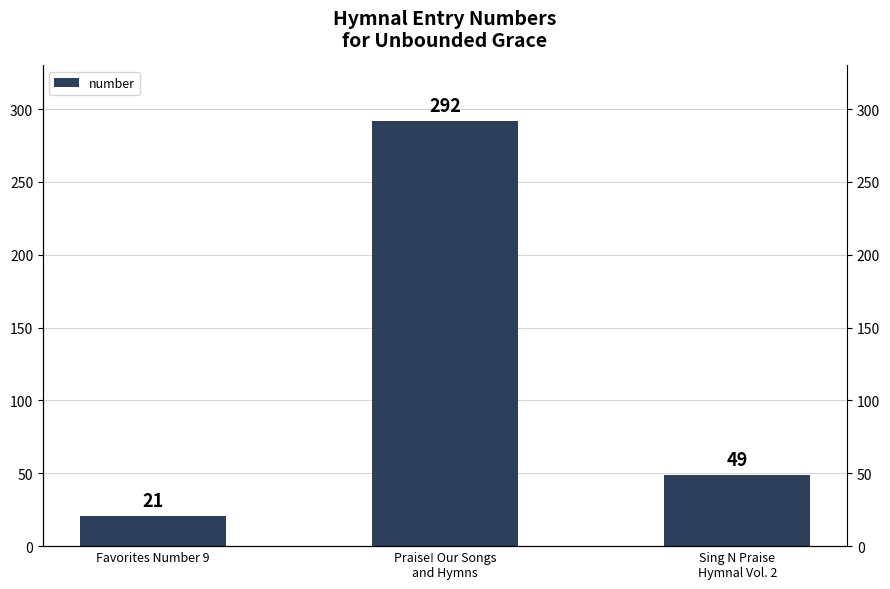

What is the smallest value displayed?

21